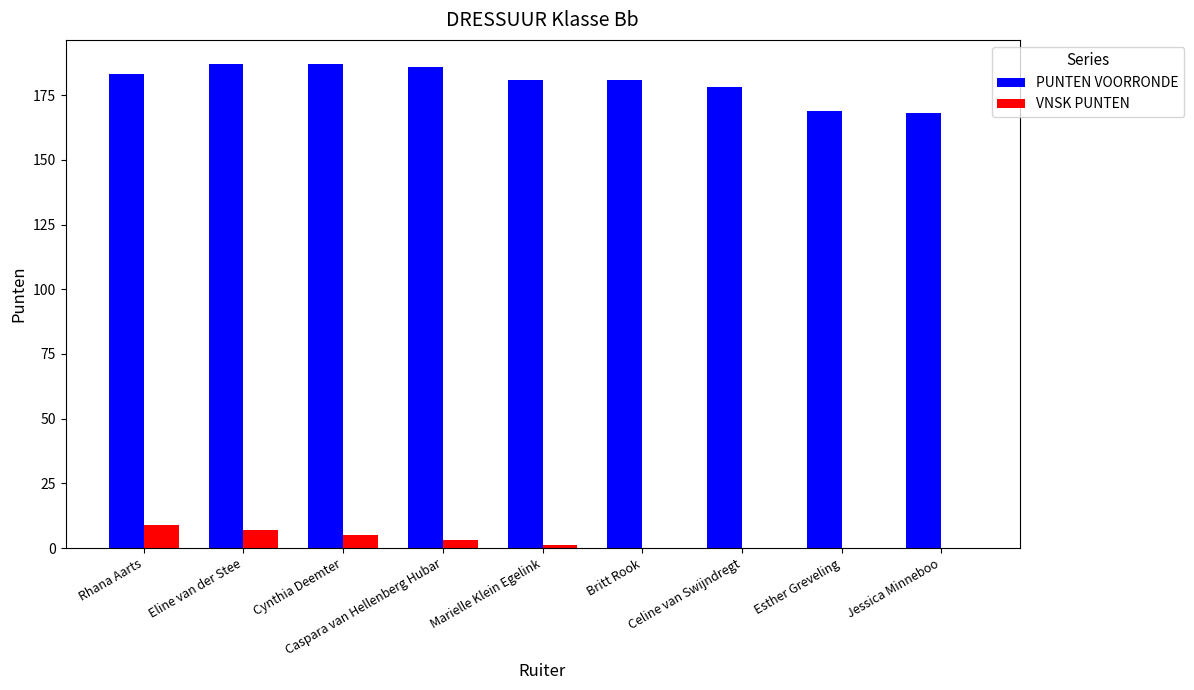

Reading left to right, what are all the values shown in this chart?

PUNTEN VOORRONDE: Rhana Aarts=183	Eline van der Stee=187	Cynthia Deemter=187	Caspara van Hellenberg Hubar=186	Marielle Klein Egelink=181	Britt Rook=181	Celine van Swijndregt=178	Esther Greveling=169	Jessica Minneboo=168
VNSK PUNTEN: Rhana Aarts=9	Eline van der Stee=7	Cynthia Deemter=5	Caspara van Hellenberg Hubar=3	Marielle Klein Egelink=1	Britt Rook=0	Celine van Swijndregt=0	Esther Greveling=0	Jessica Minneboo=0